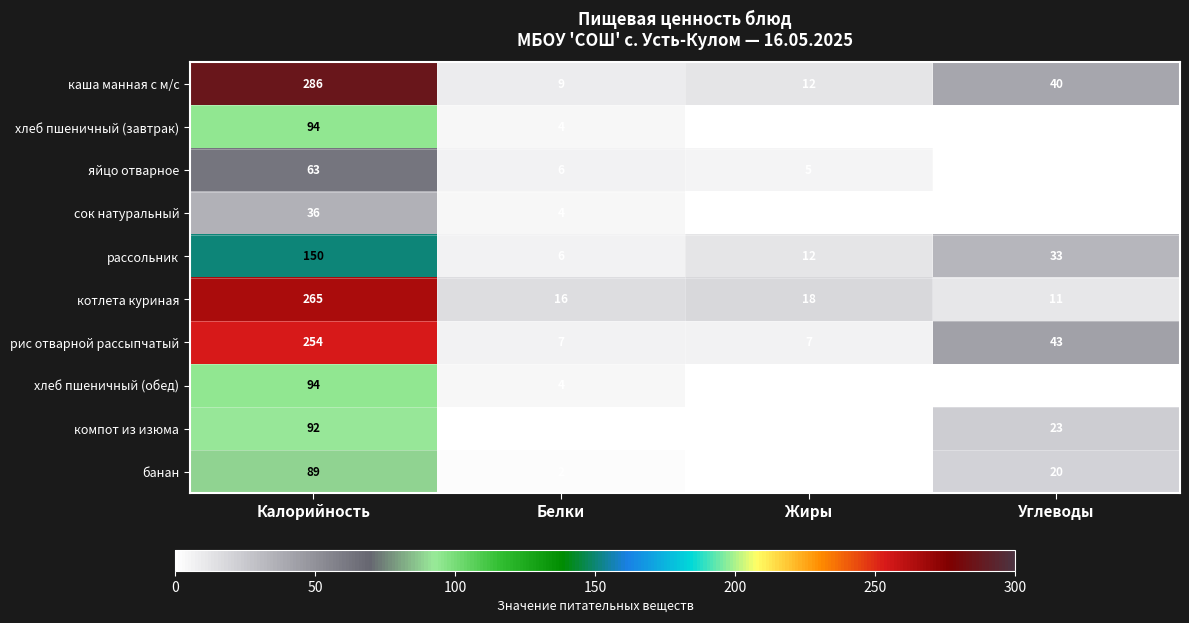

How many series are shown in this chart?

10